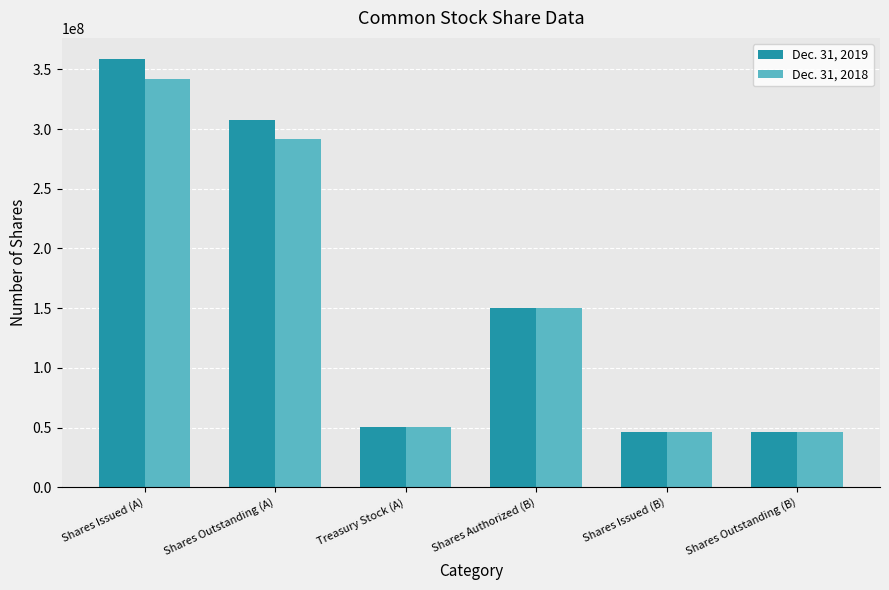

Which series changed the most between Shares Outstanding (A) and Shares Authorized (B)?

Dec. 31, 2019